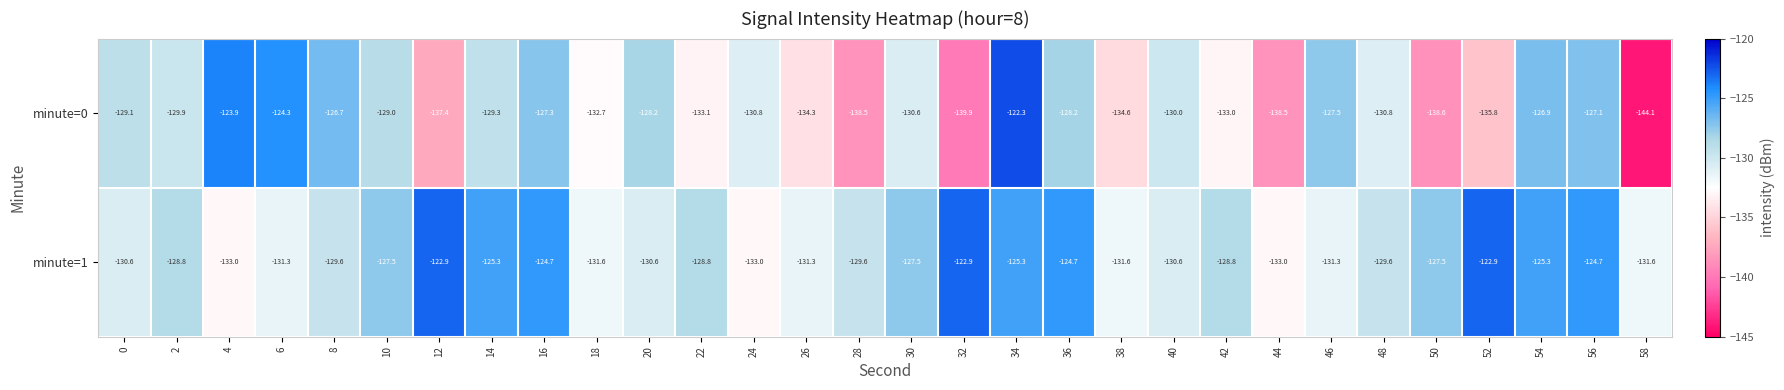

What is the total value across all series at 28?

-268.1